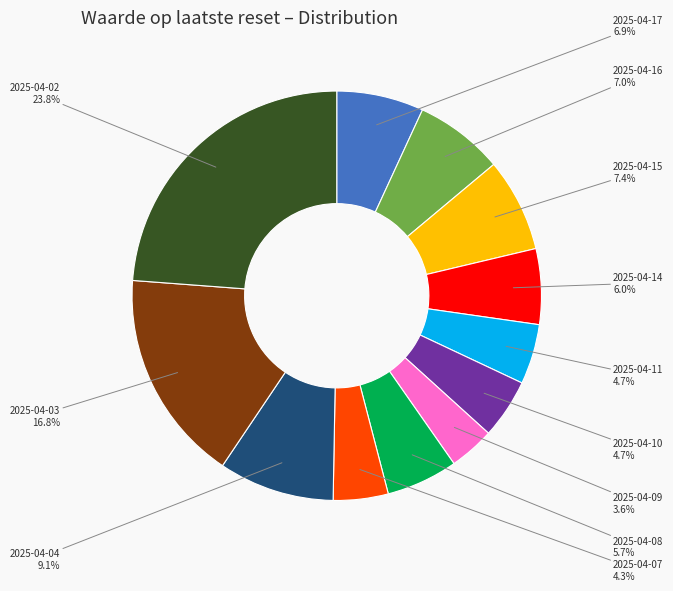

To the nearest percent, what percentage of the pie is 2025-04-02?

24%